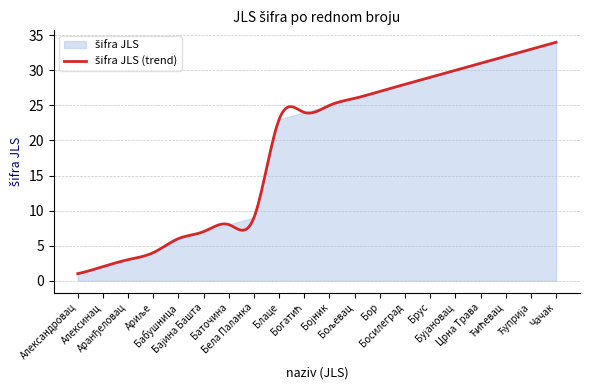

At which label does the data first exceed 25?

Бољевац